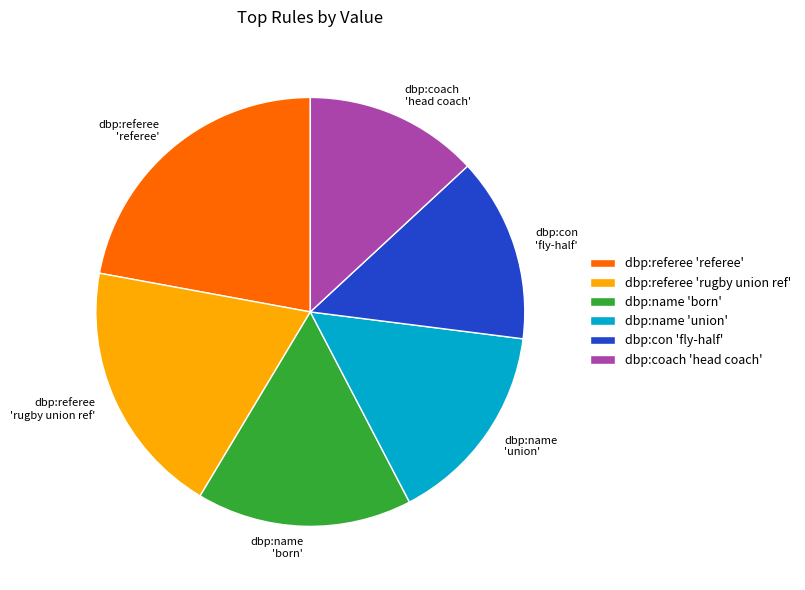

Does dbp:con 'fly-half' represent more than half of the total?

No